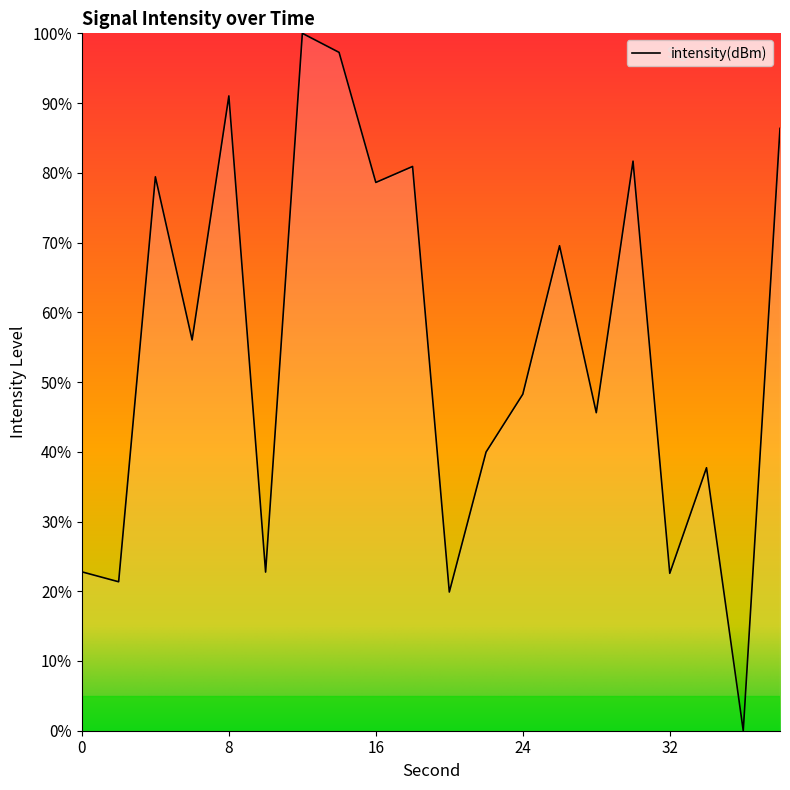

What is the difference between the maximum and minimum values?

100.0